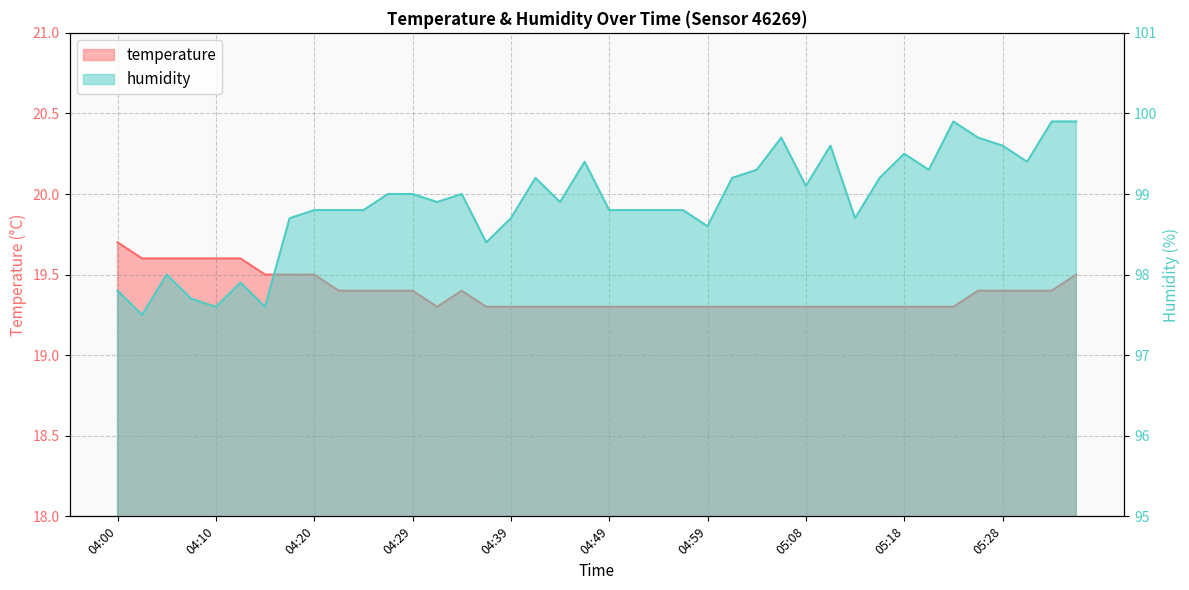

What is the label of the 2nd point from the left?

04:03